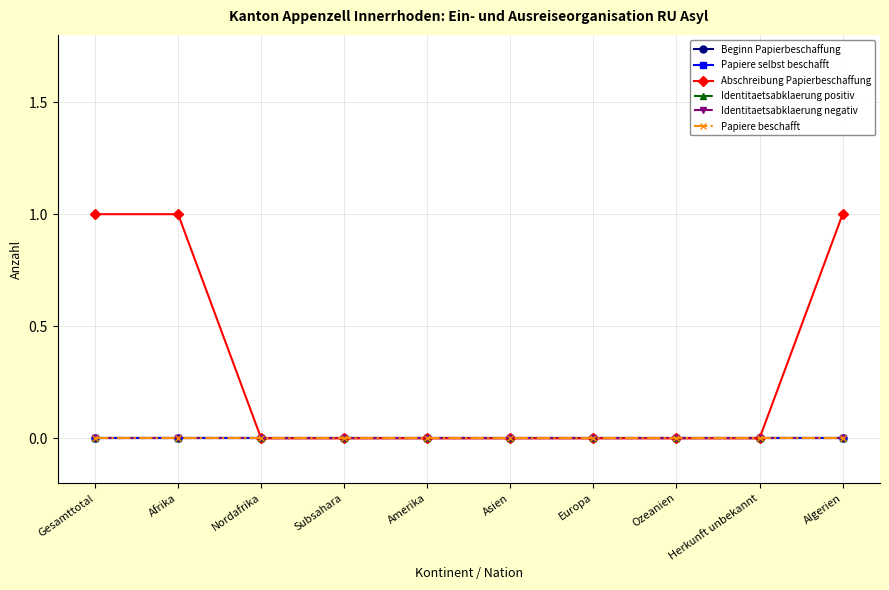

Is this an area chart (filled region under the line)?

No